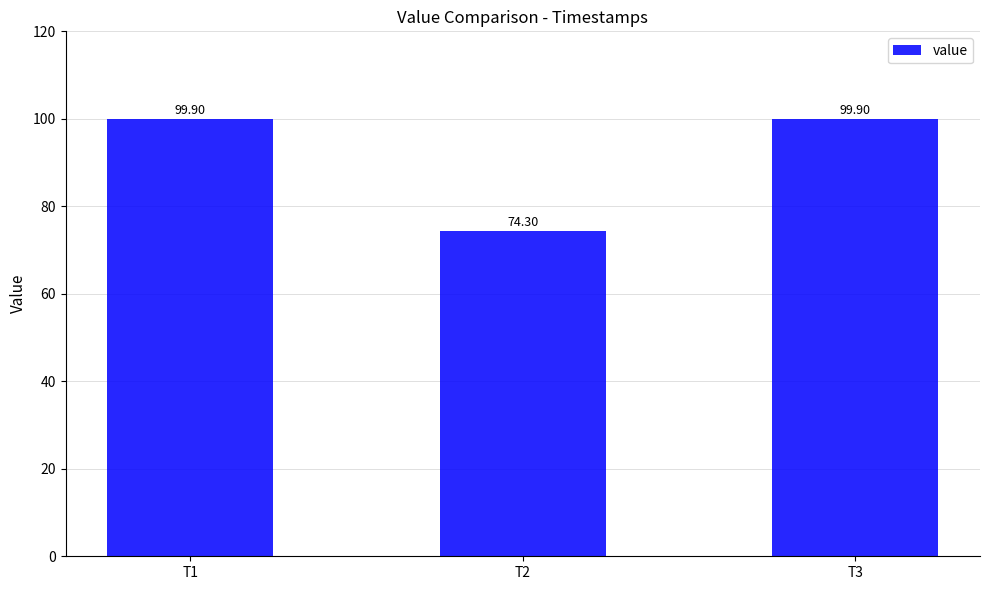

Reading left to right, what are all the values shown in this chart?

99.9	74.3	99.9